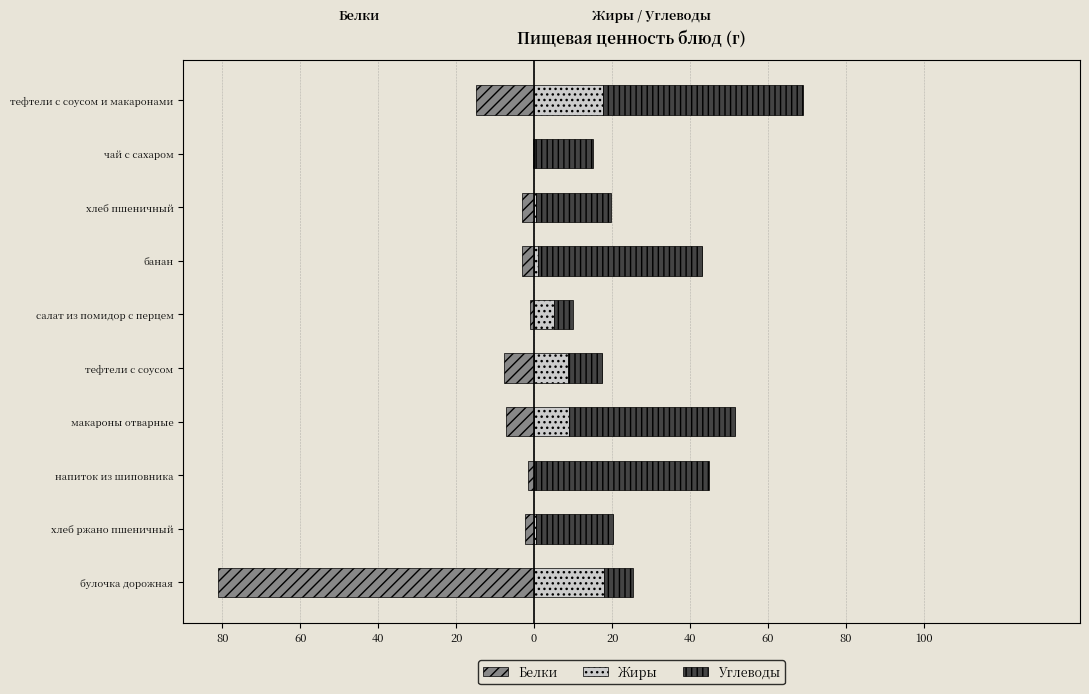

What is the sum of all Жиры values?

60.2